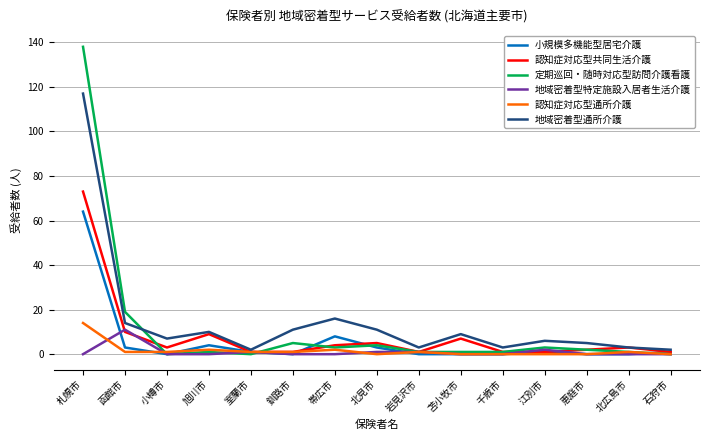

Which series has the largest range (max minus min)?

定期巡回・随時対応型訪問介護看護